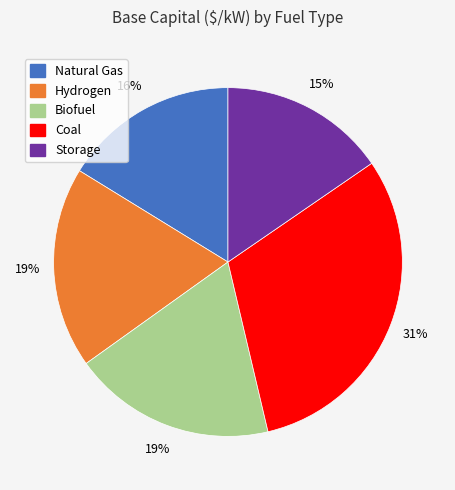

Does Biofuel represent more than half of the total?

No